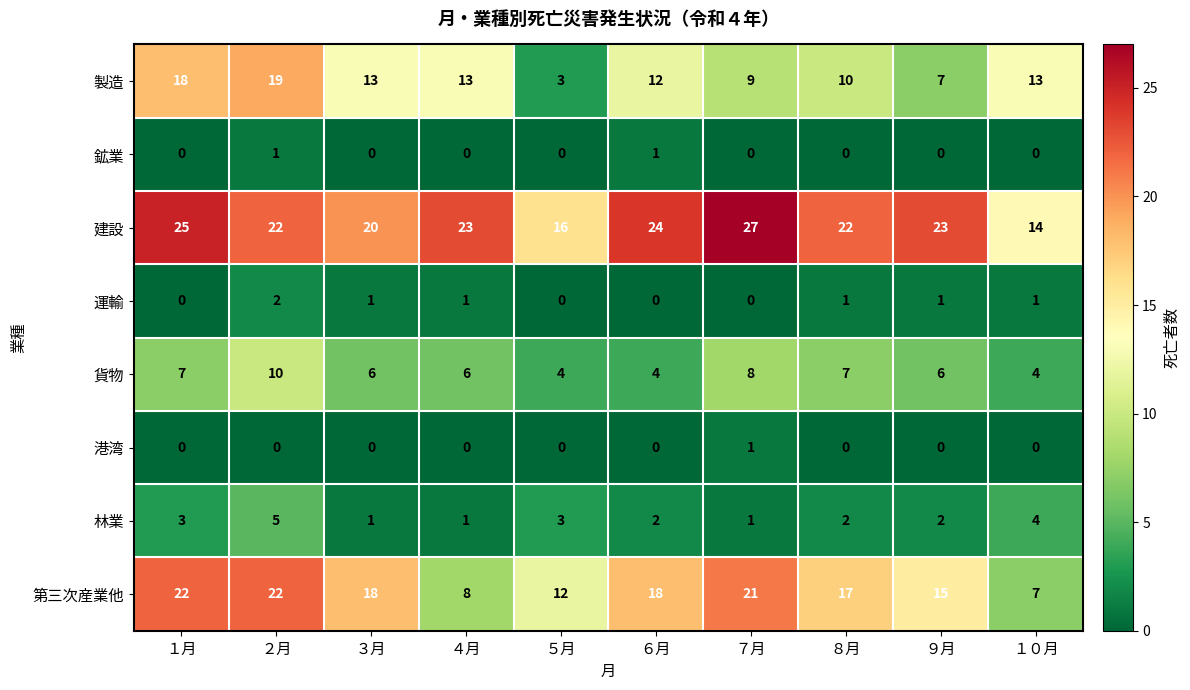

What is the sum of all 製造 values?

117